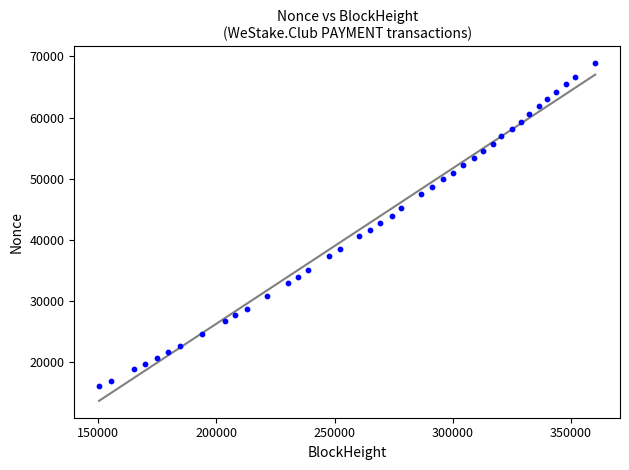

What is the range of Y values (max minus min)?

52822